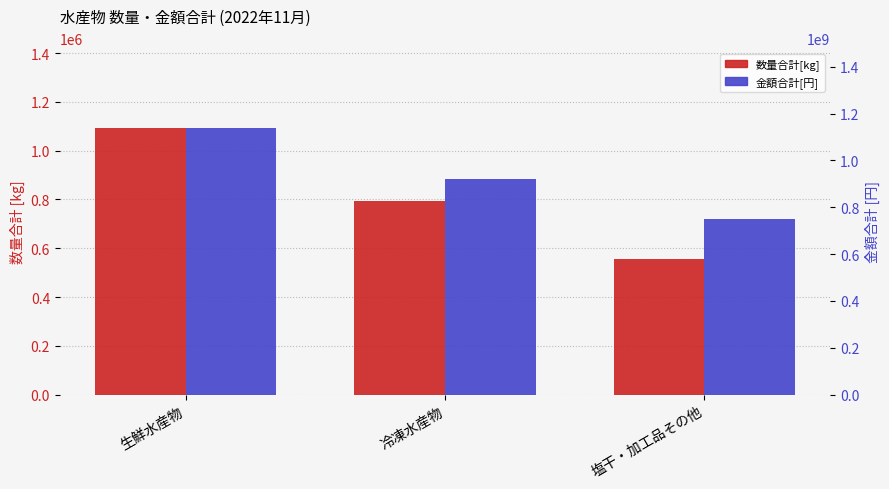

What is the sum of all 数量合計[kg] values?

2440031